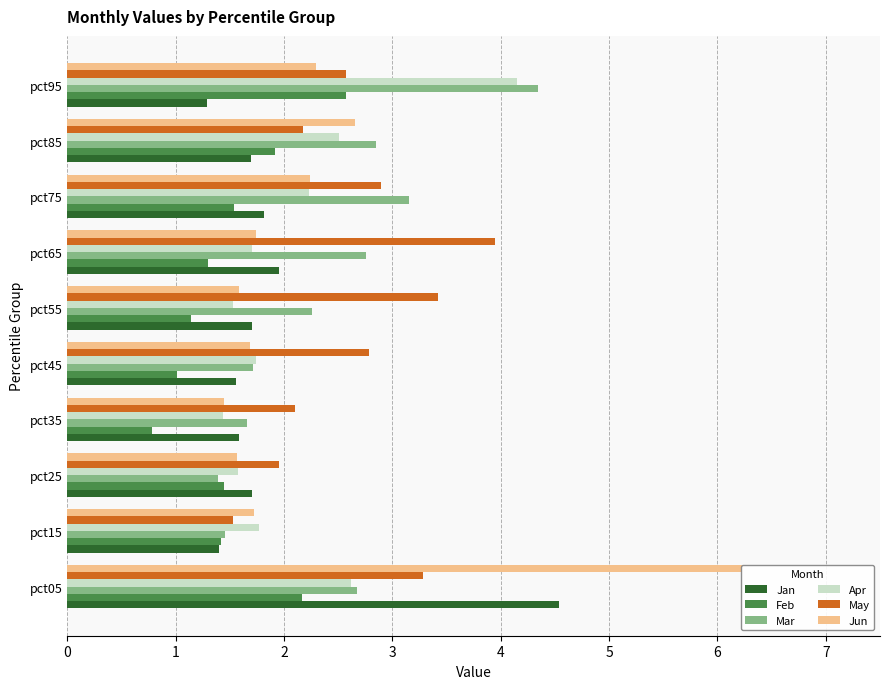

What is the total value across all series at pct25?

9.6